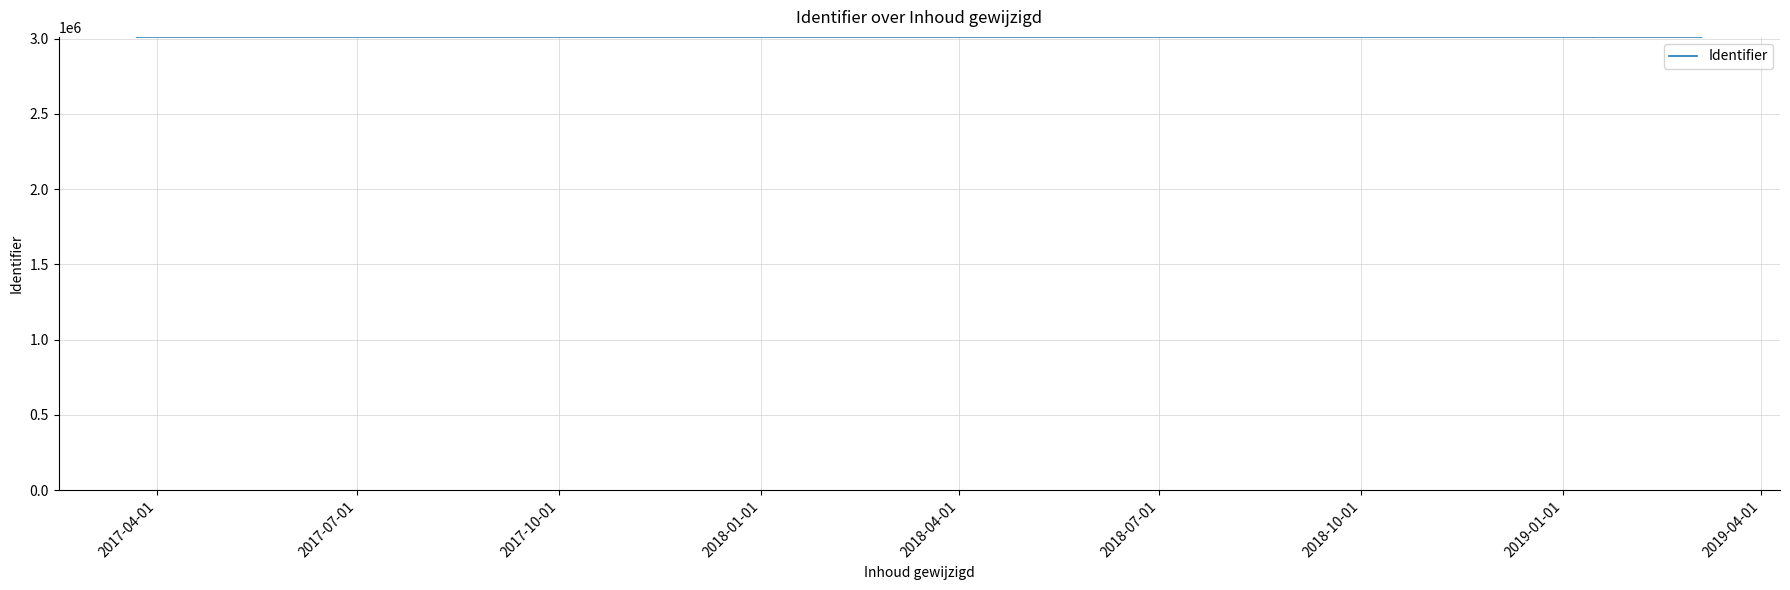

Does the chart have visible grid lines?

Yes